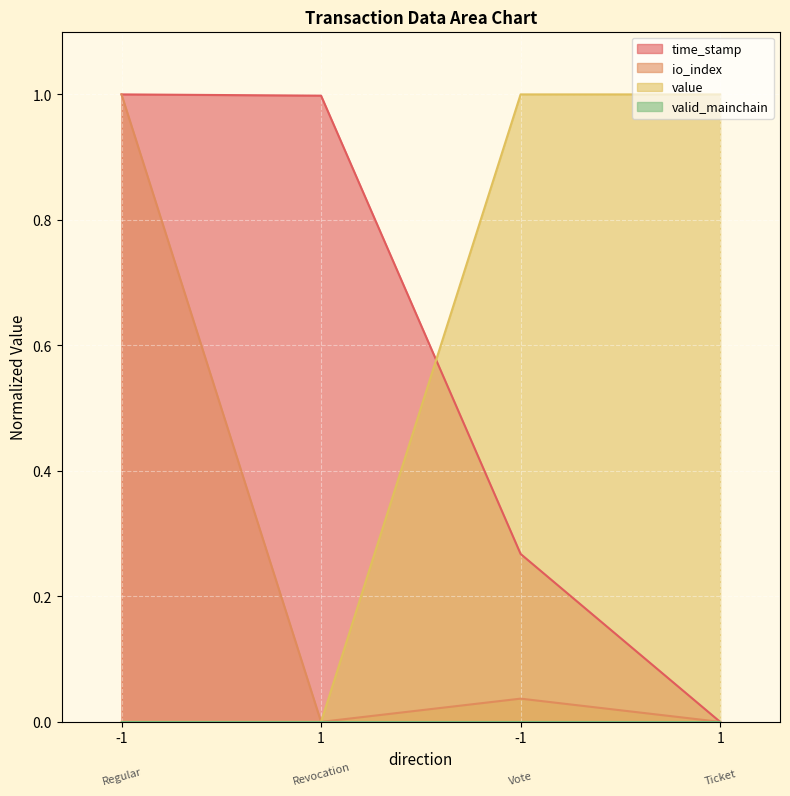

Reading right to left, list all the values displayed in this chart.

time_stamp: 0.0	0.3	1.0	1.0
io_index: 0.0	0.0	0.0	1.0
value: 1.0	1.0	0.0	0.0